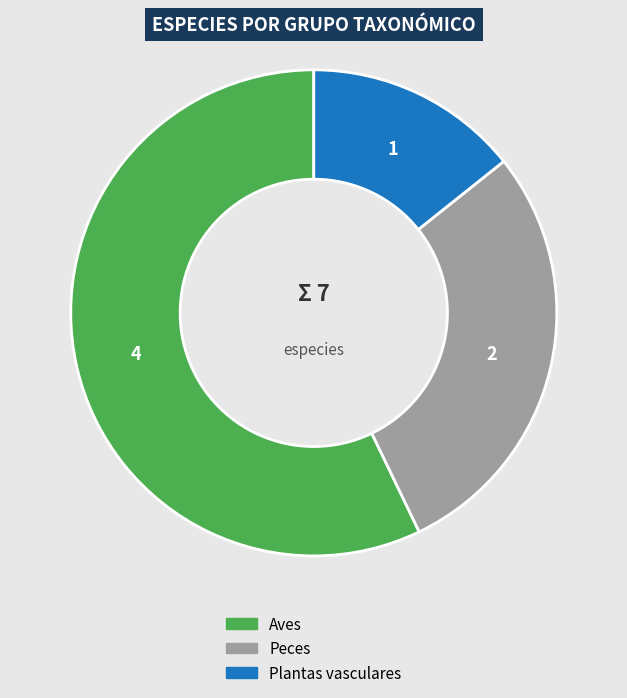

Does any single category account for the majority?

Yes